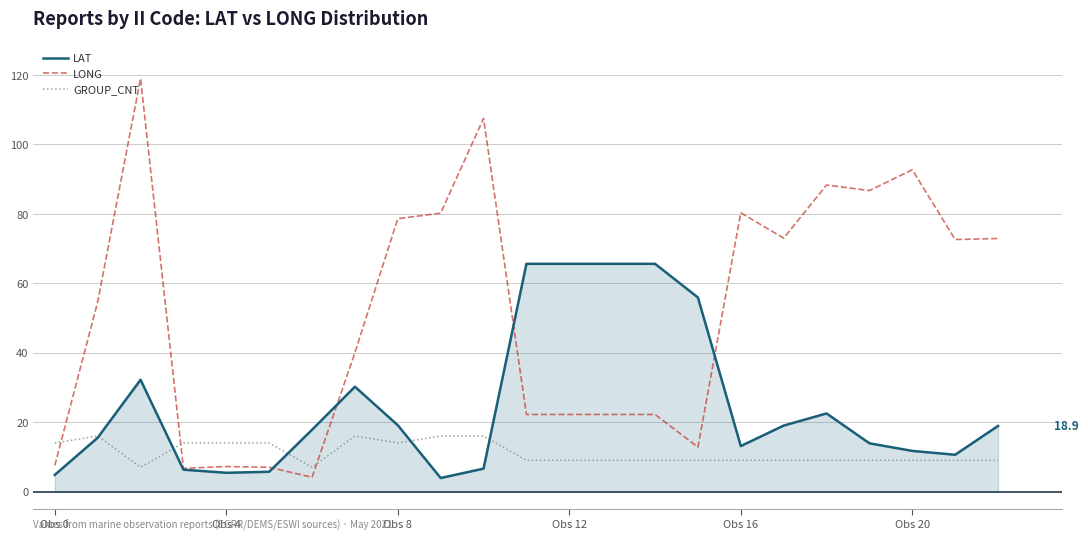

The value of GROUP_CNT at Obs 20 is 19.3. True or false?

False